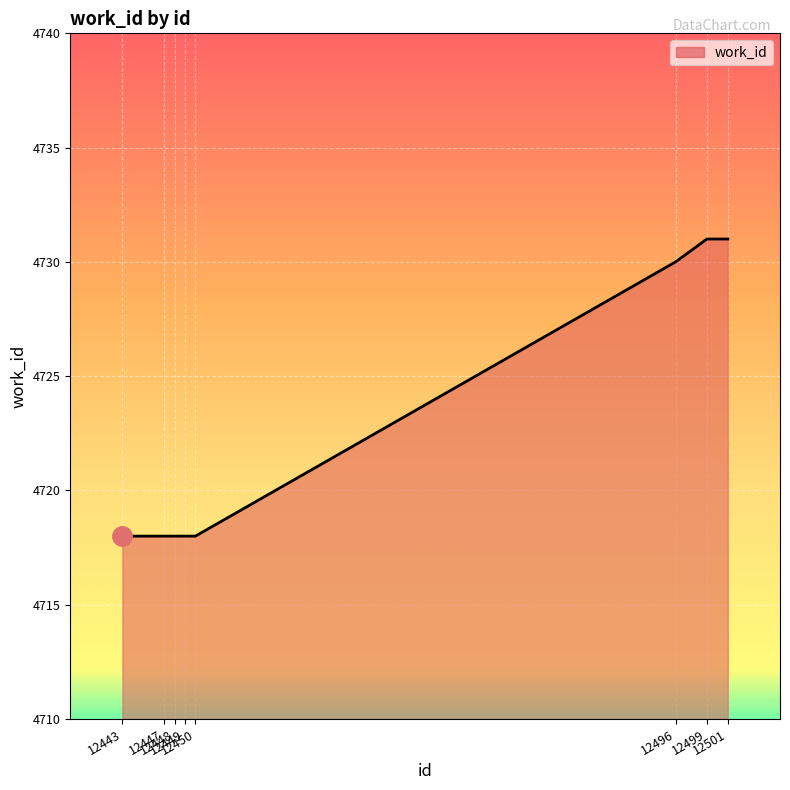

What is the smallest value displayed?

4718